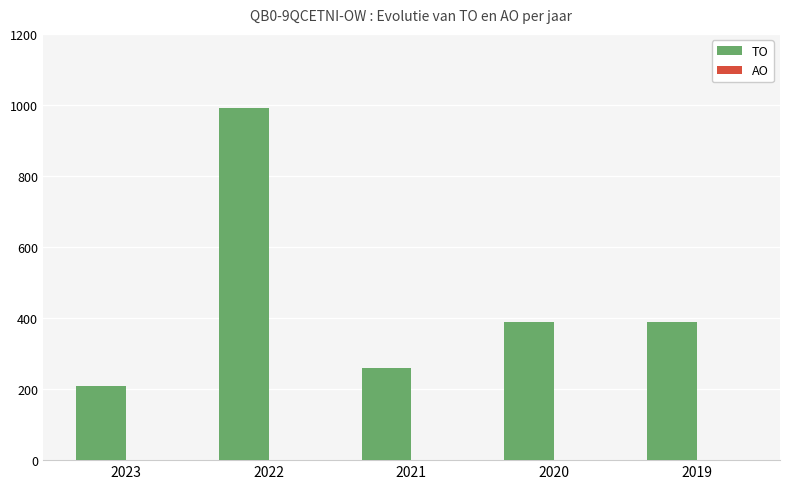

Between 2022 and 2023, which is larger?

2022